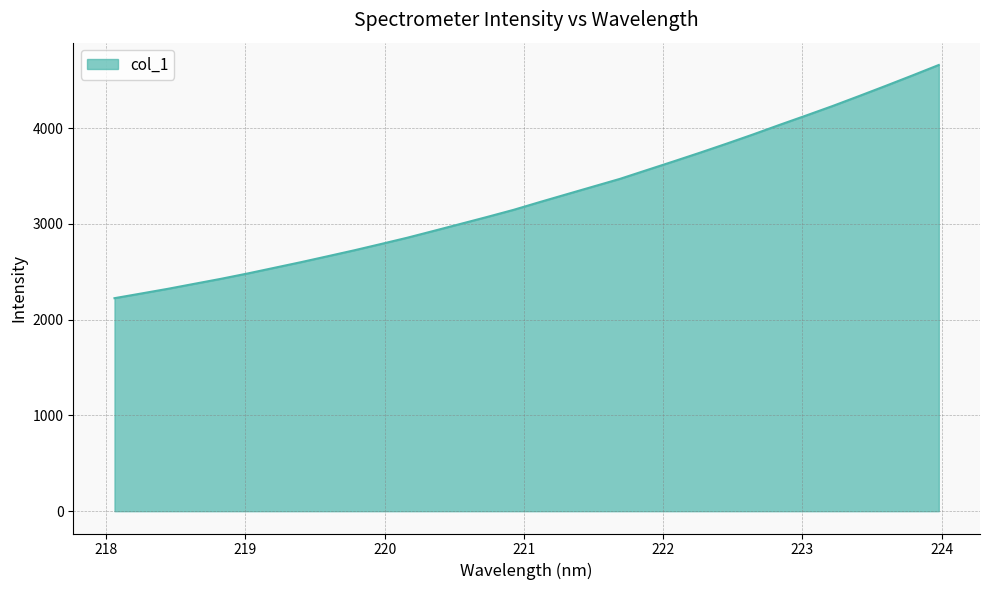

What is the greatest value displayed?

4658.4